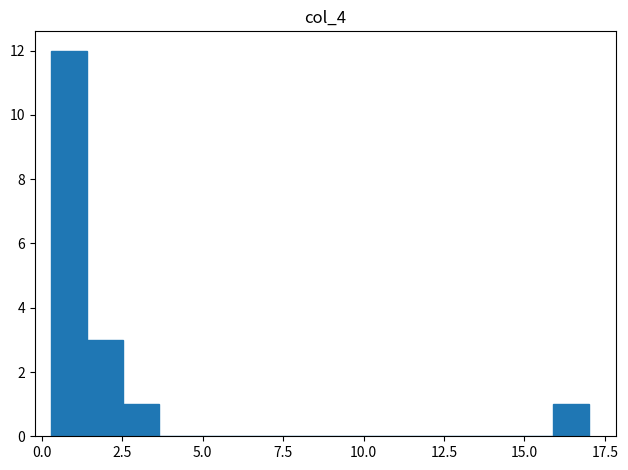

Read against the x-axis, roughly where is the centre of the tallest bar?

1.0